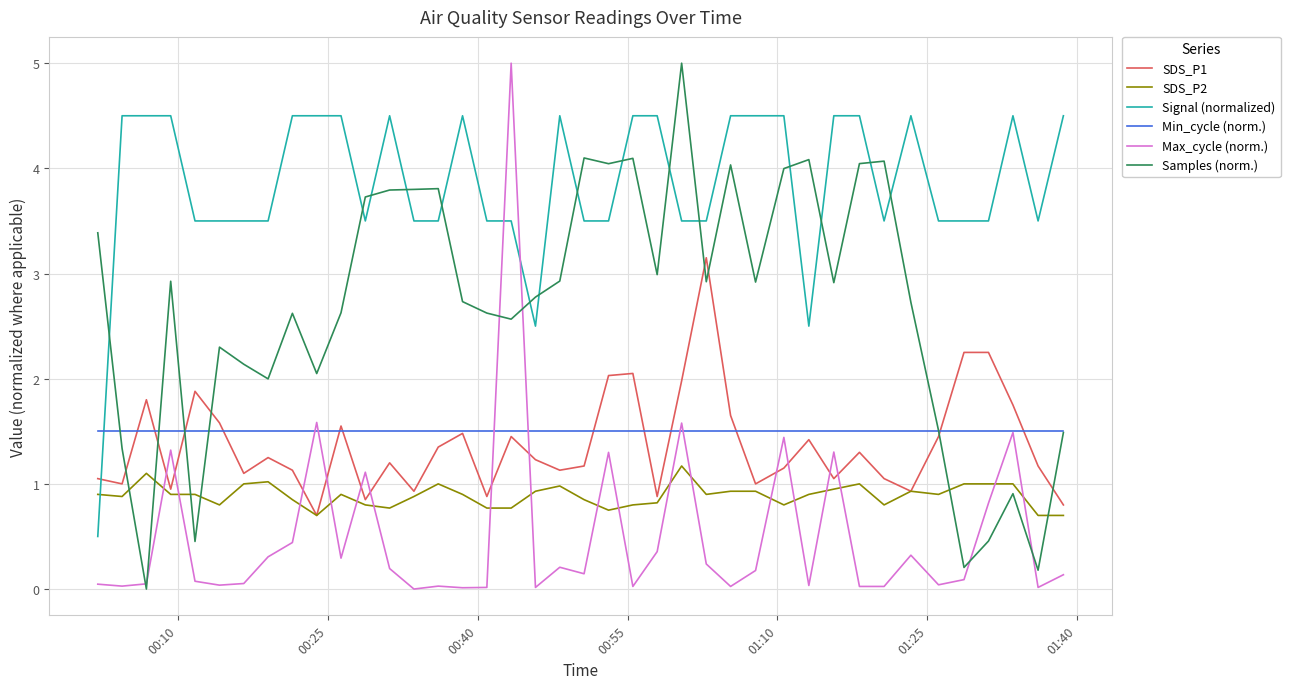

Which series has the largest total across all categories?

Signal (normalized)